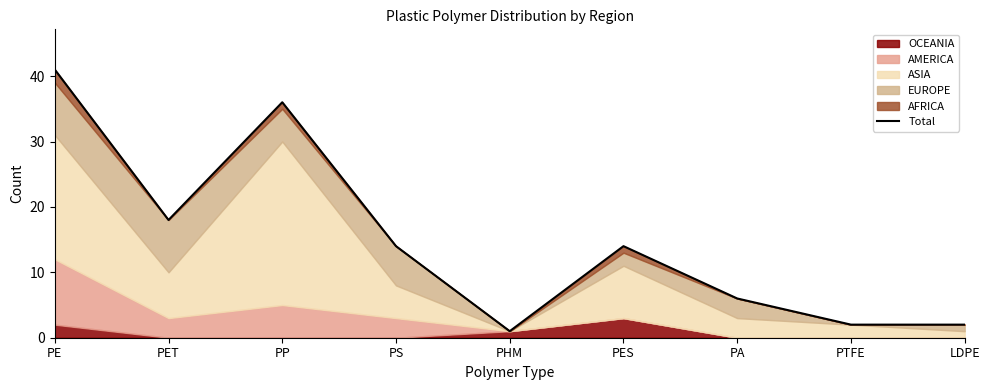

How many lines are shown in the chart?

1